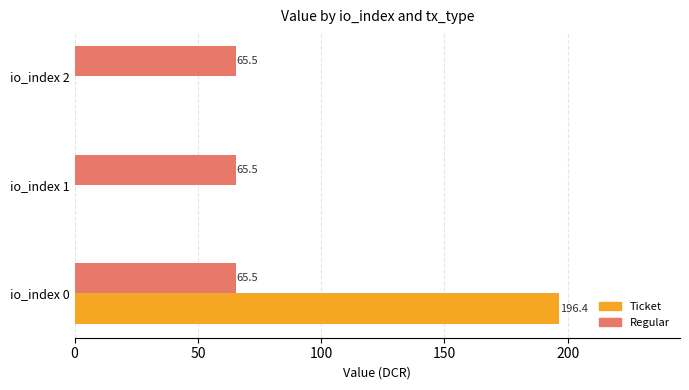

What value does the Regular series have at io_index 0?

65.5